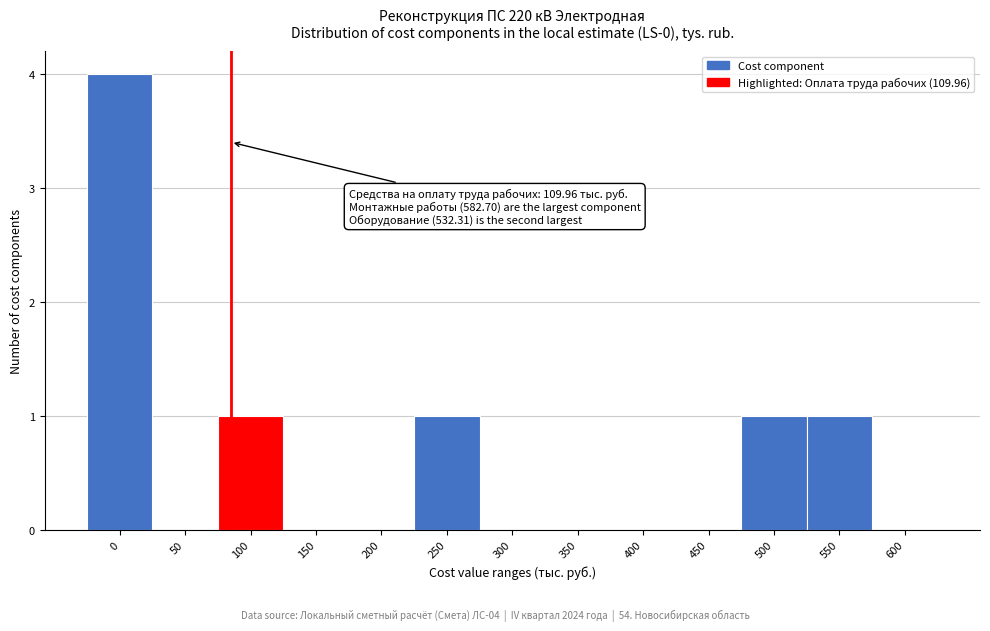

Reading left to right, extract all data points from this chart.

0=4	50=0	100=1	150=0	200=0	250=1	300=0	350=0	400=0	450=0	500=1	550=1	600=0